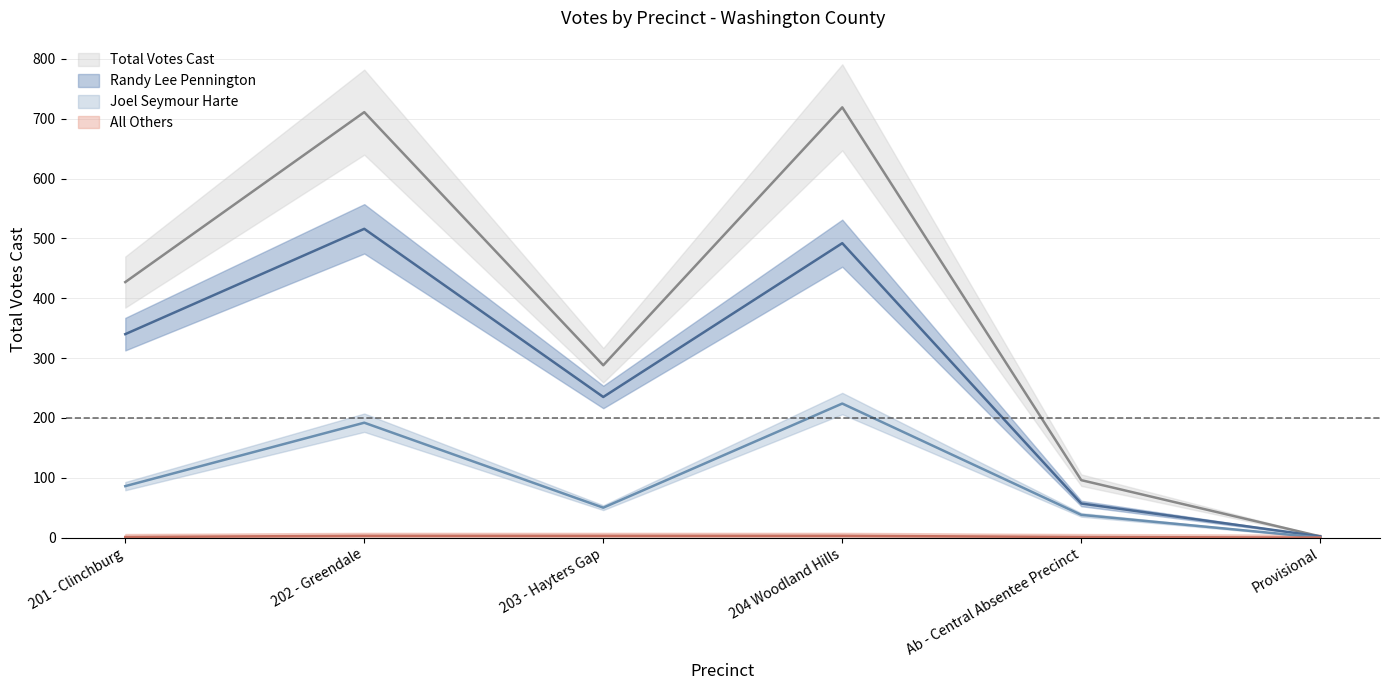

Which series changed the most between 204 Woodland Hills and Provisional?

Total Votes Cast